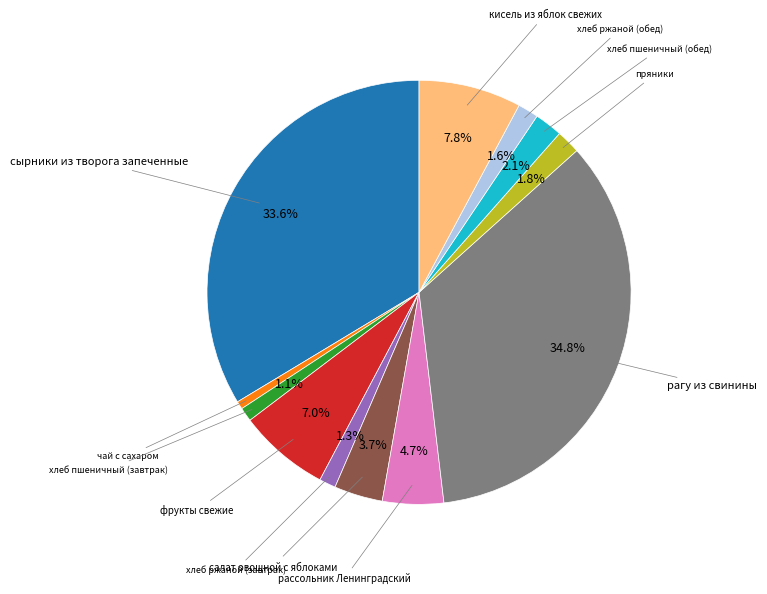

Is there any slice that represents more than half of the pie?

No